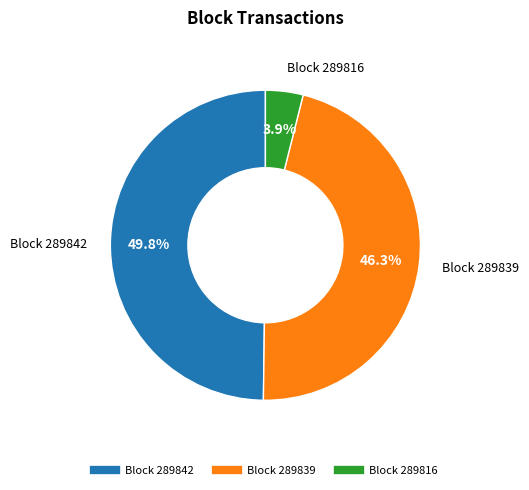

Does any single category account for the majority?

No